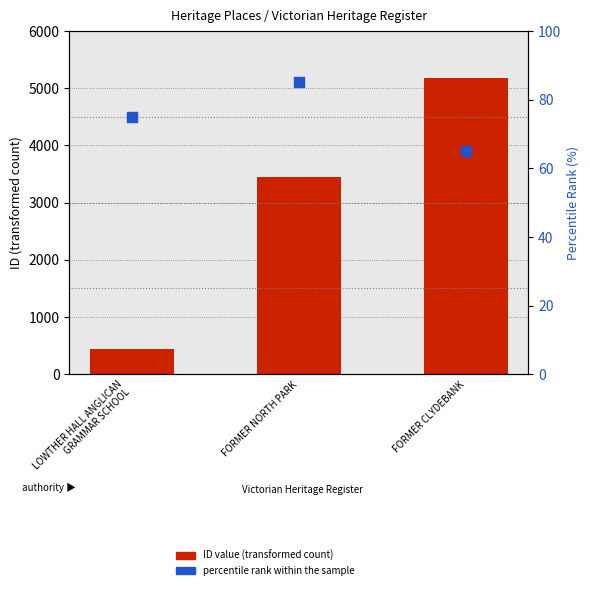

At which category is the sum across all series the highest?

FORMER CLYDEBANK